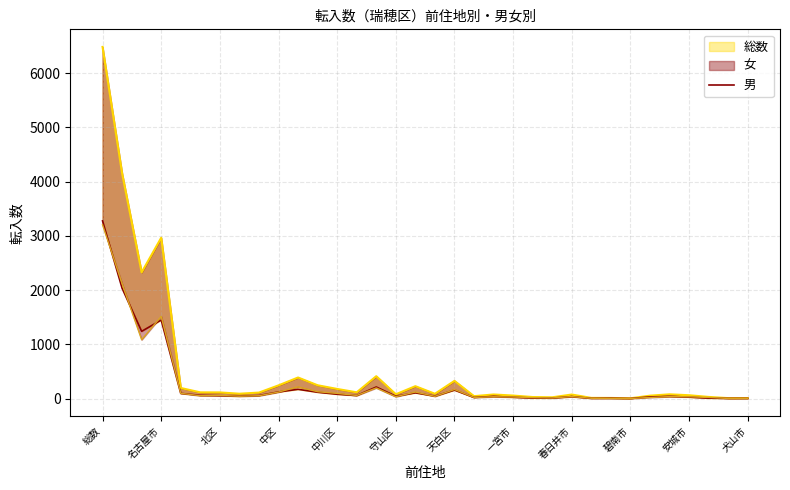

The chart shows a value of 162 at 中川区. True or false?

False